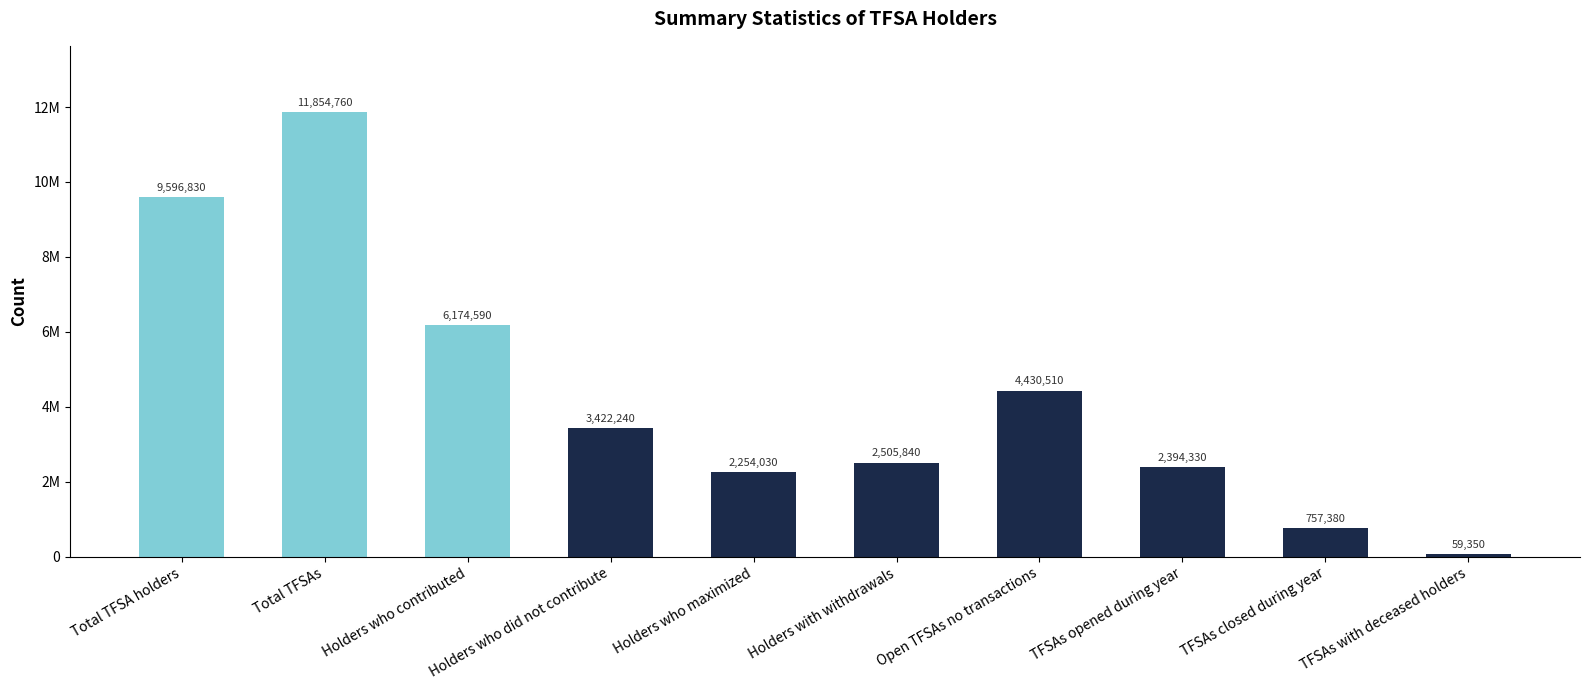

What is the change in value from Holders who did not contribute to Open TFSAs no transactions?

+1008270